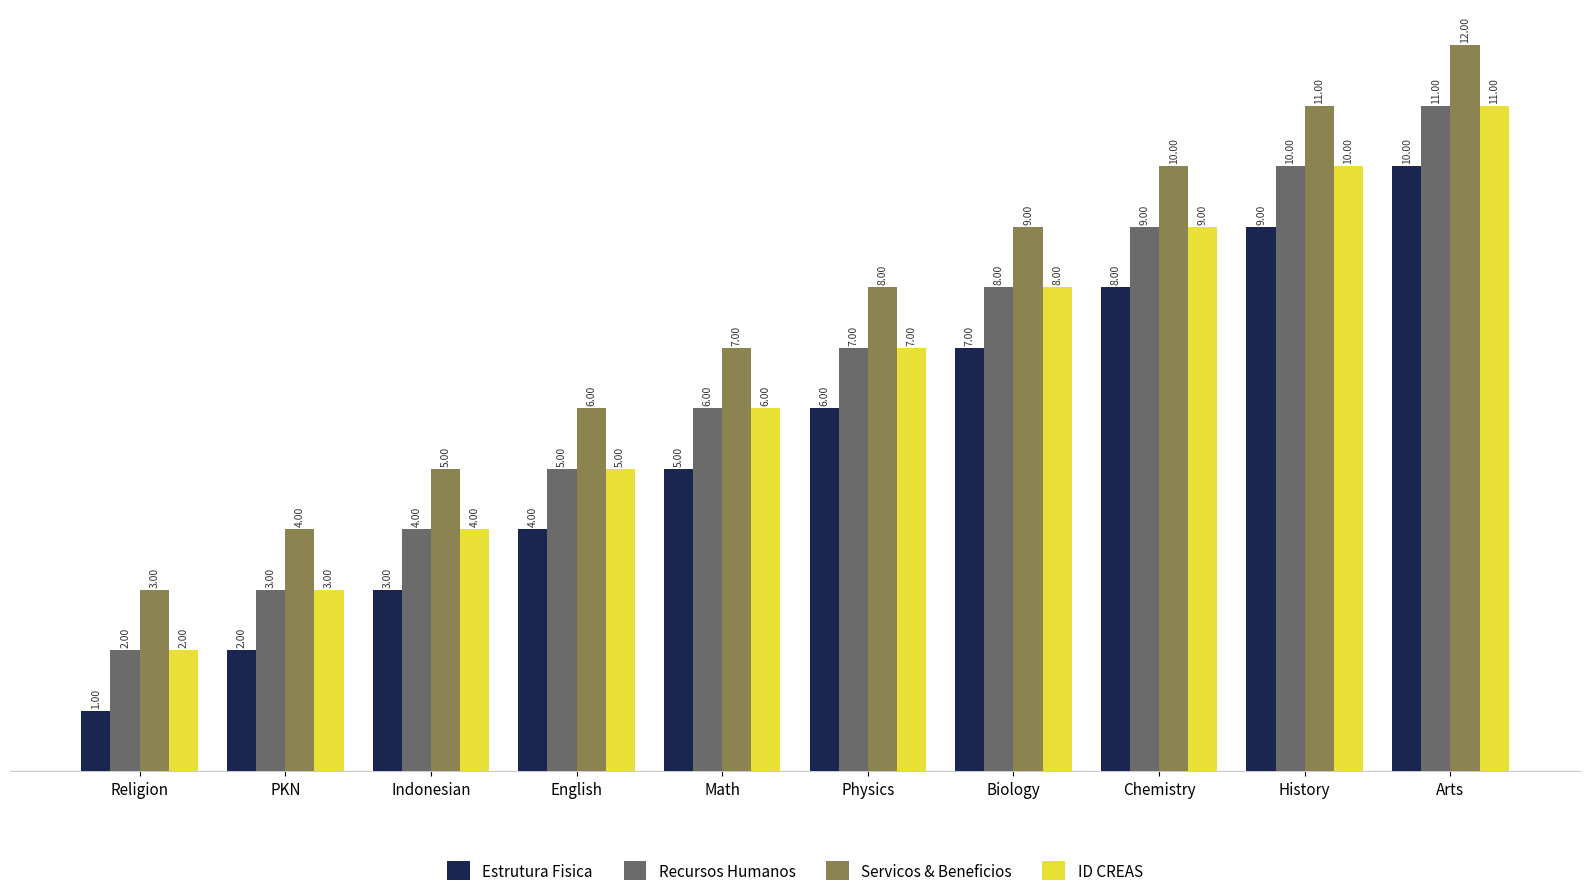

At which category does the chart reach its minimum across all series?

Religion